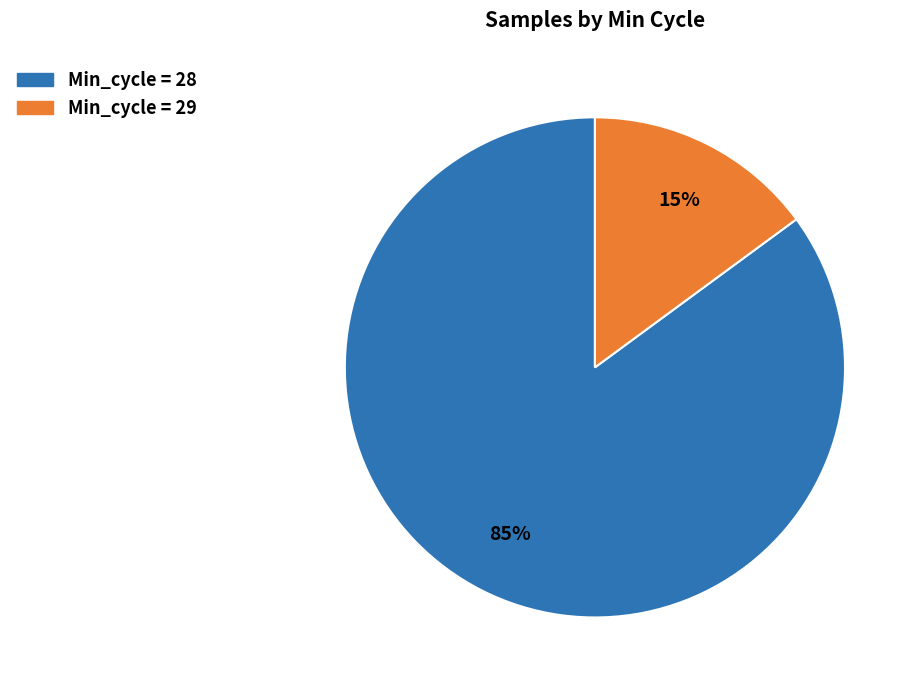

How many slices are in this pie chart?

2